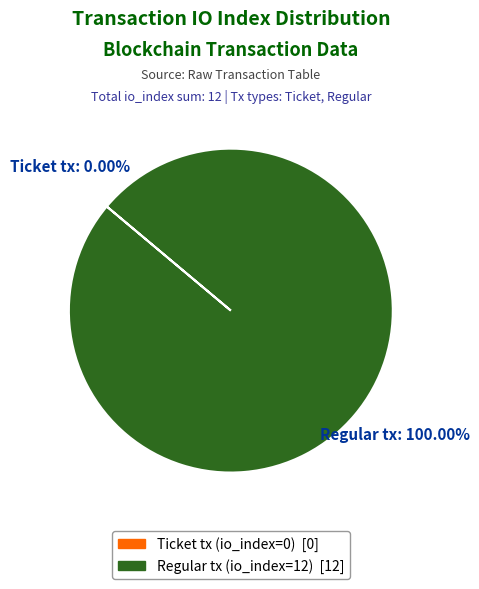

What is the largest slice in the pie chart?

Regular tx (io_index=12)